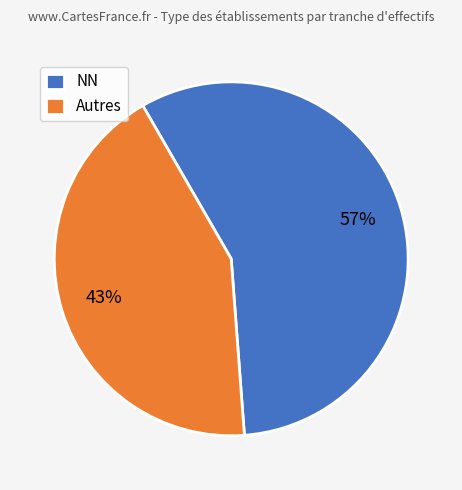

Between Autres and NN, which is larger?

NN